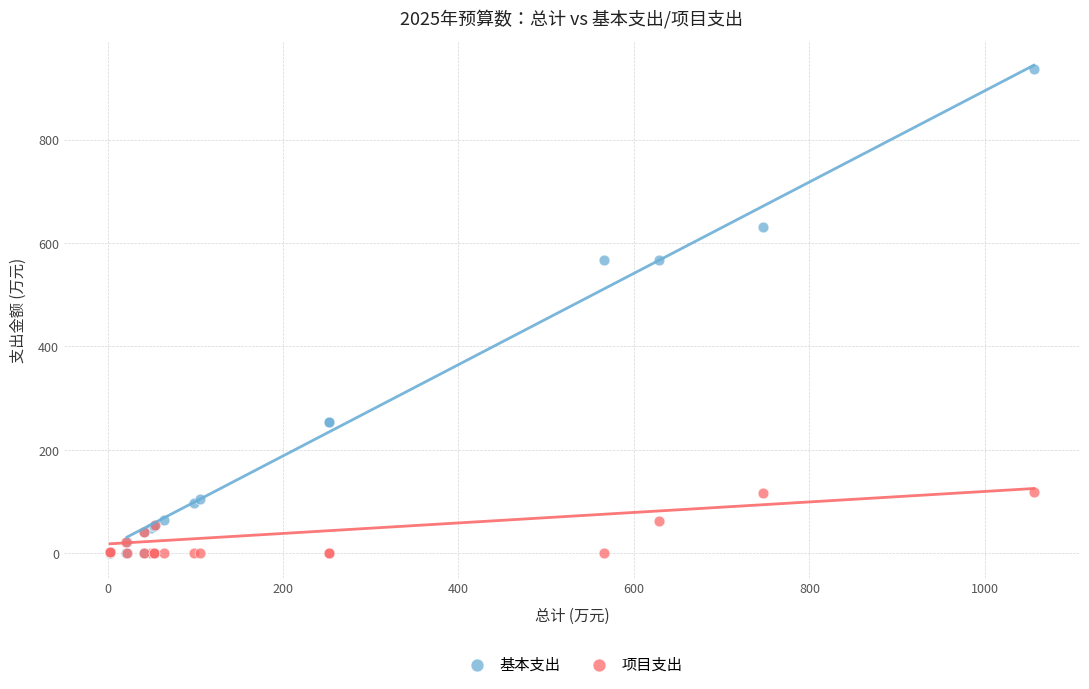

What are all the series names shown in the legend?

基本支出, 项目支出